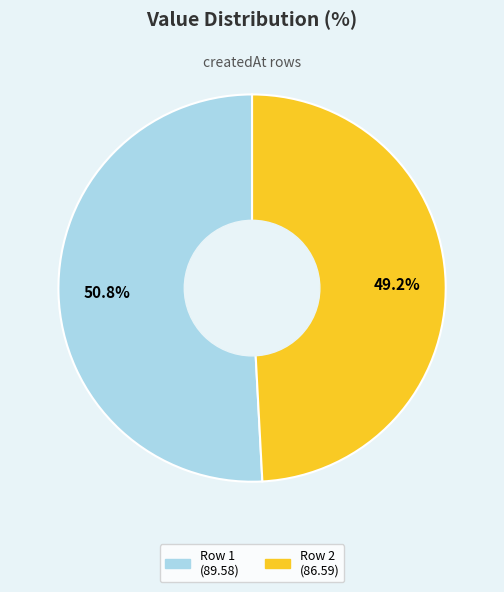

Which has a higher value, Row 2 (86.59) or Row 1 (89.58)?

Row 1 (89.58)